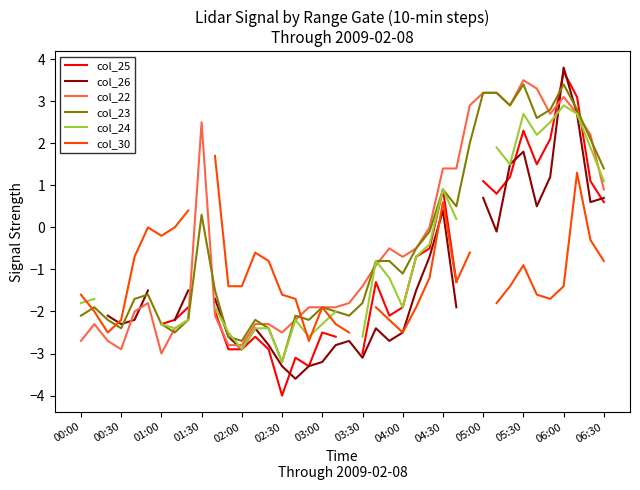

Is it true that col_22 equals -4.1 at 03:00?

False